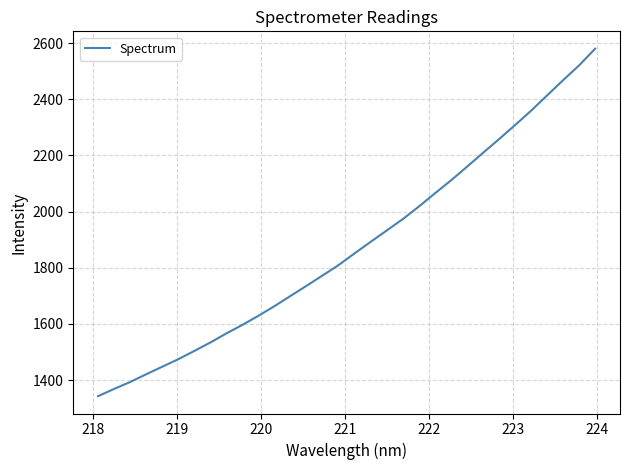

What is the difference between the maximum and minimum values?

1237.1